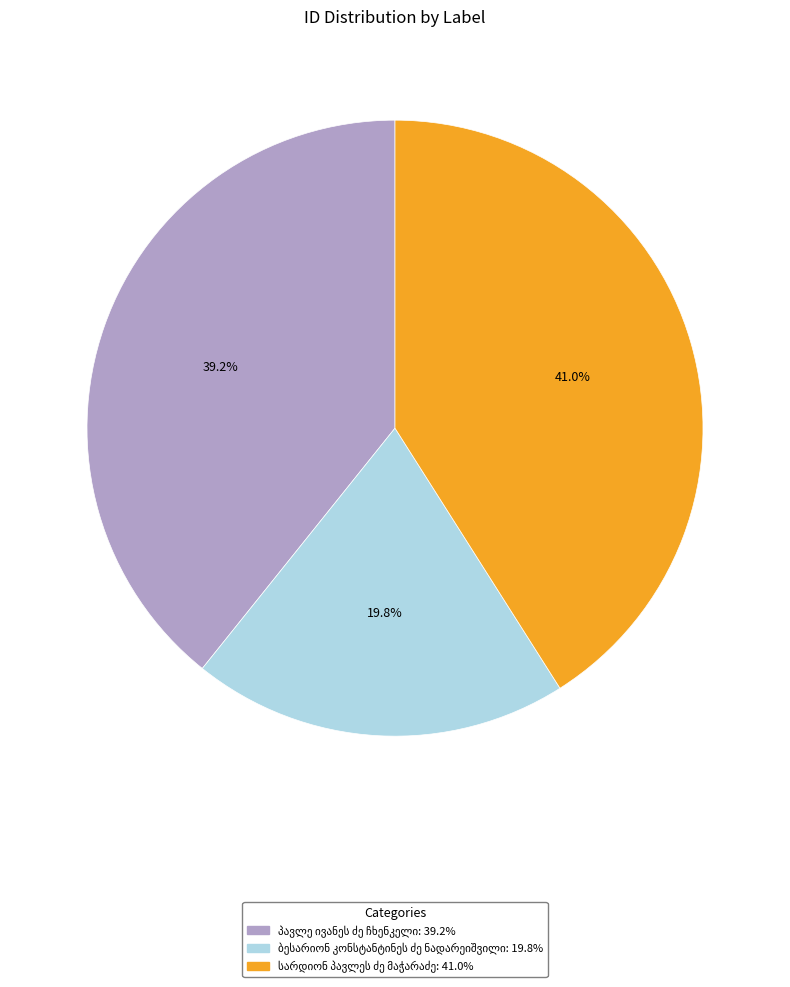

Is there a majority slice in this chart?

No